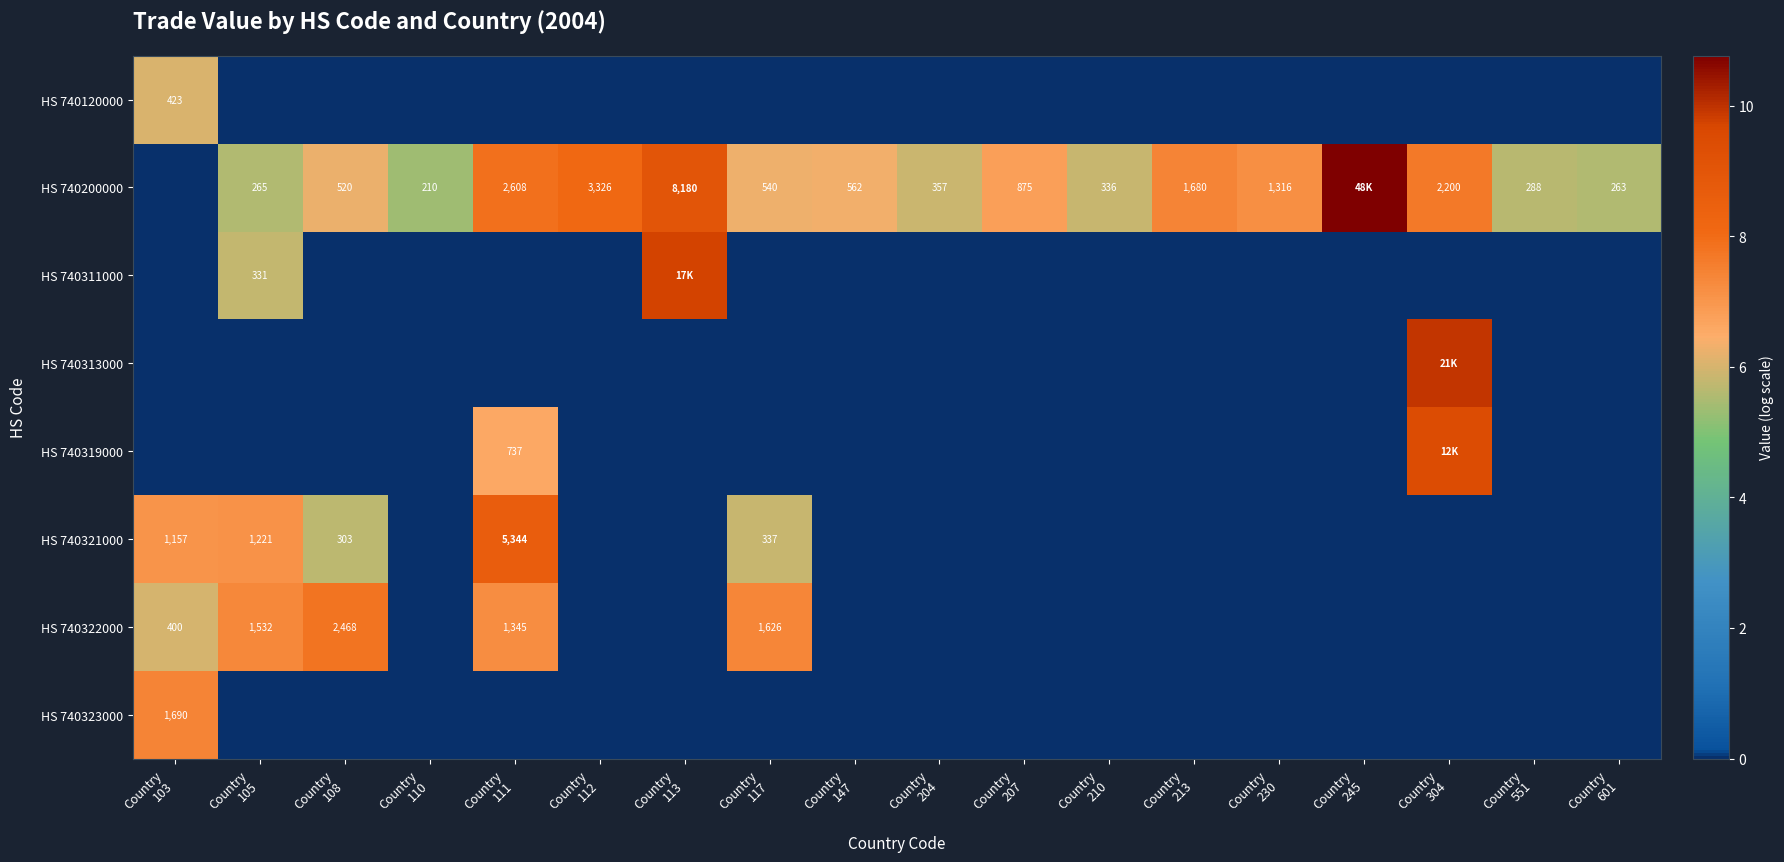

Rank the categories by HS 740322000 value from lowest to highest.

Country 110, Country 112, Country 113, Country 147, Country 204, Country 207, Country 210, Country 213, Country 230, Country 245, Country 304, Country 551, Country 601, Country 103, Country 111, Country 105, Country 117, Country 108